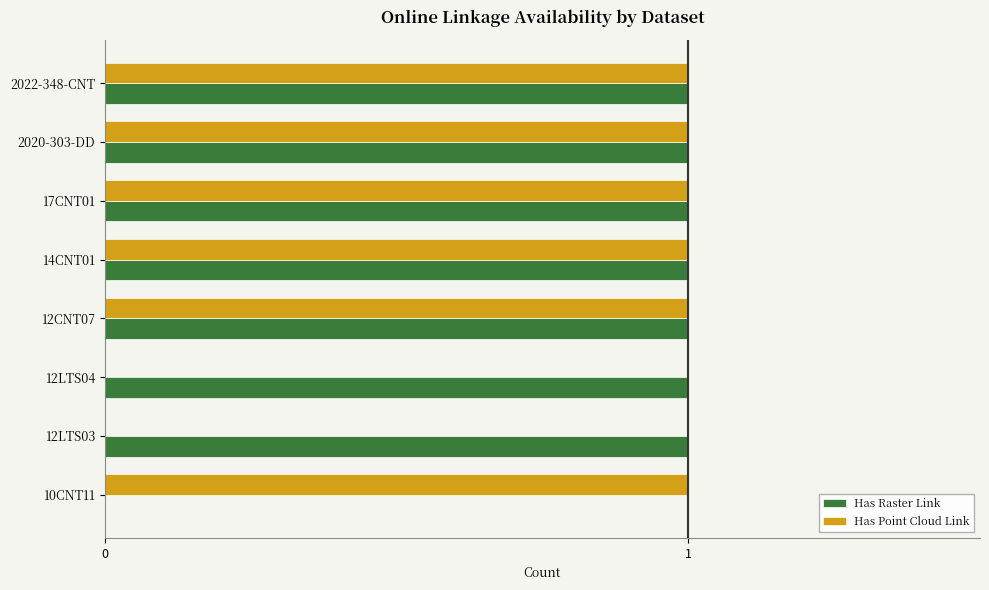

True or false: Has Raster Link has a value of 1 at 12LTS04.

True